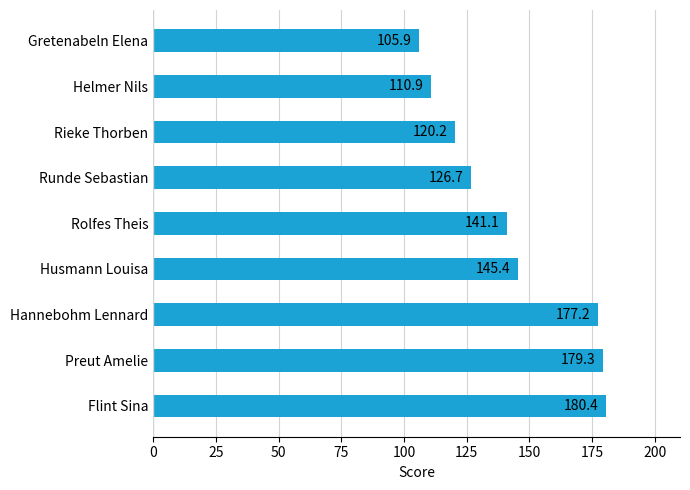

What is the smallest value displayed?

105.9